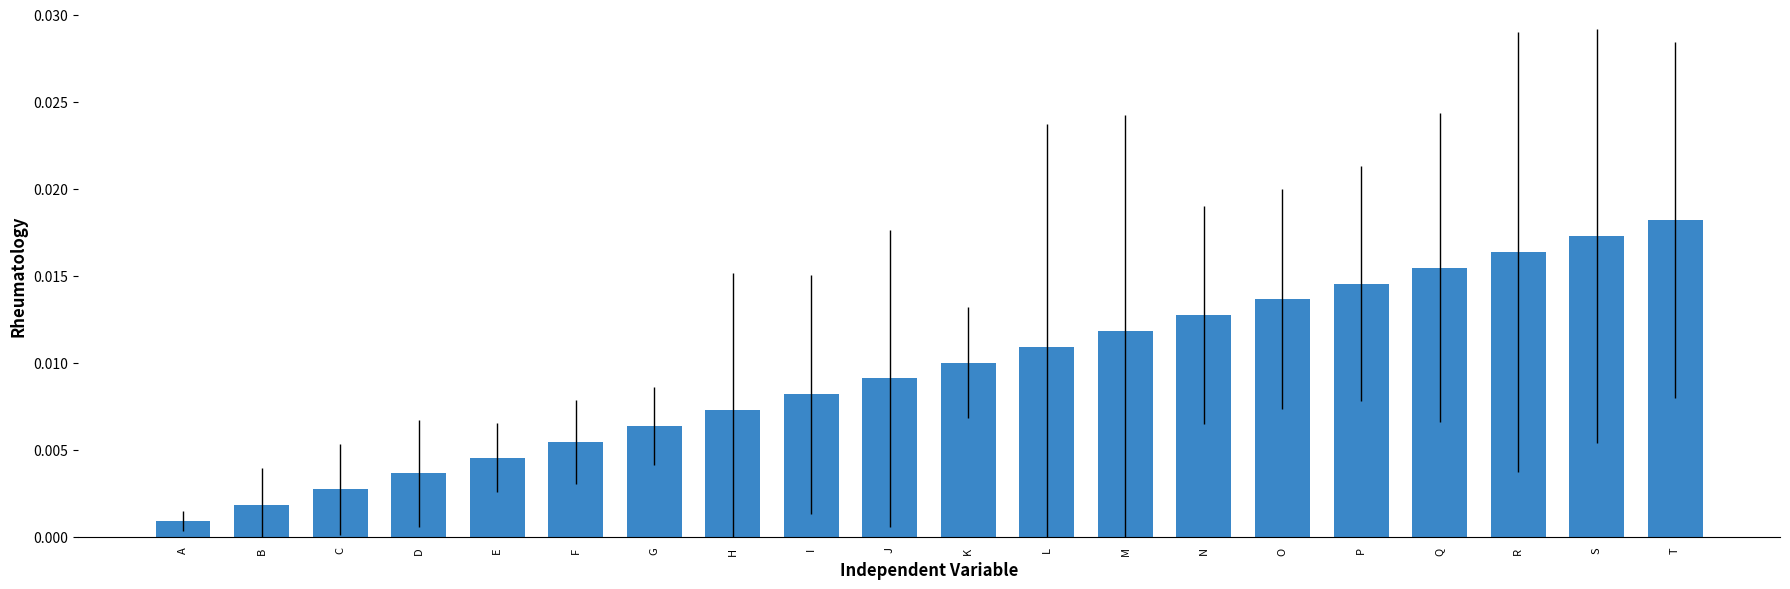

At which label is the value closest to 0?

A